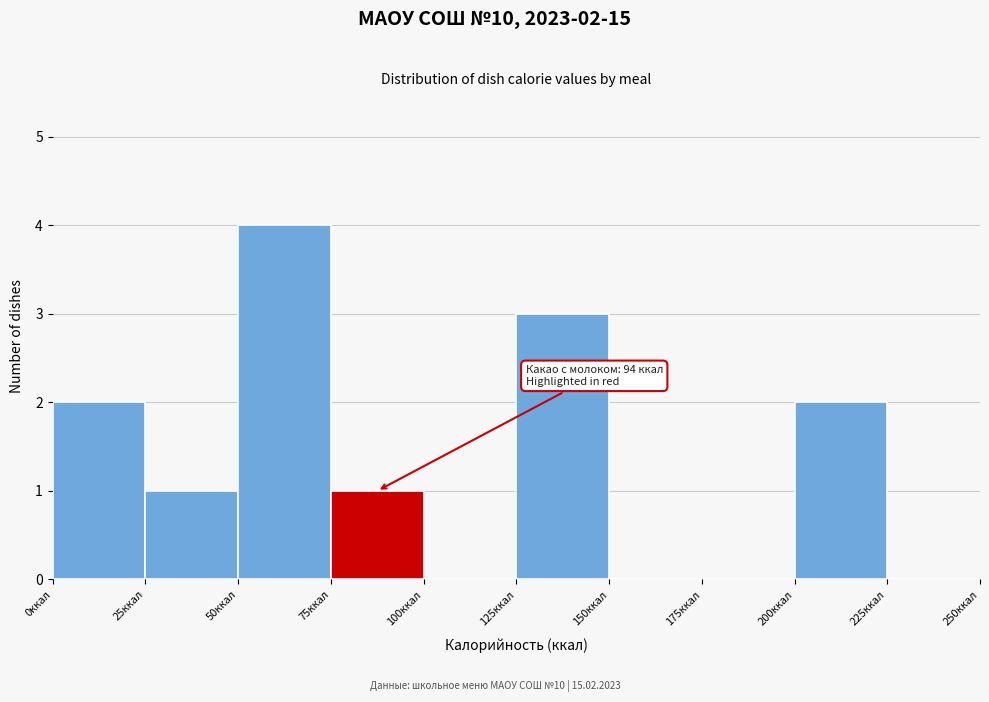

Over which range of the x-axis is the bar tallest?

50 to 75